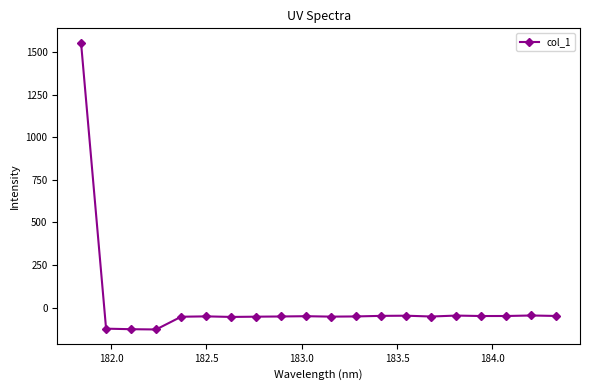

What is the average value?

18.2